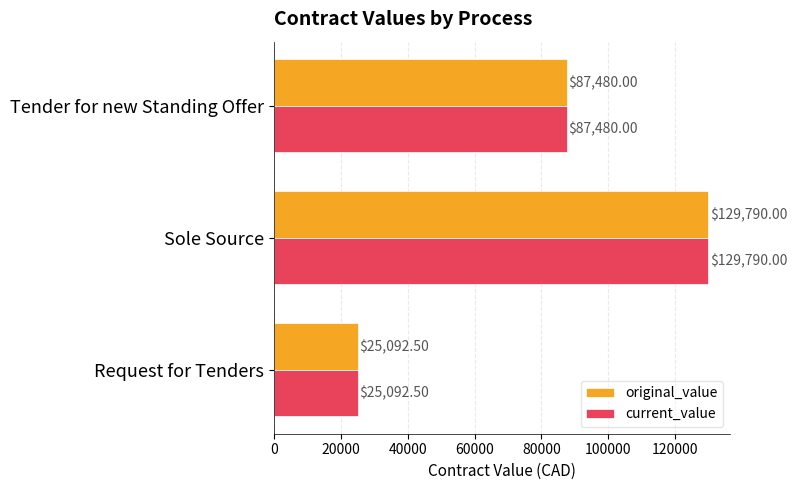

What are all the series names shown in the legend?

original_value, current_value